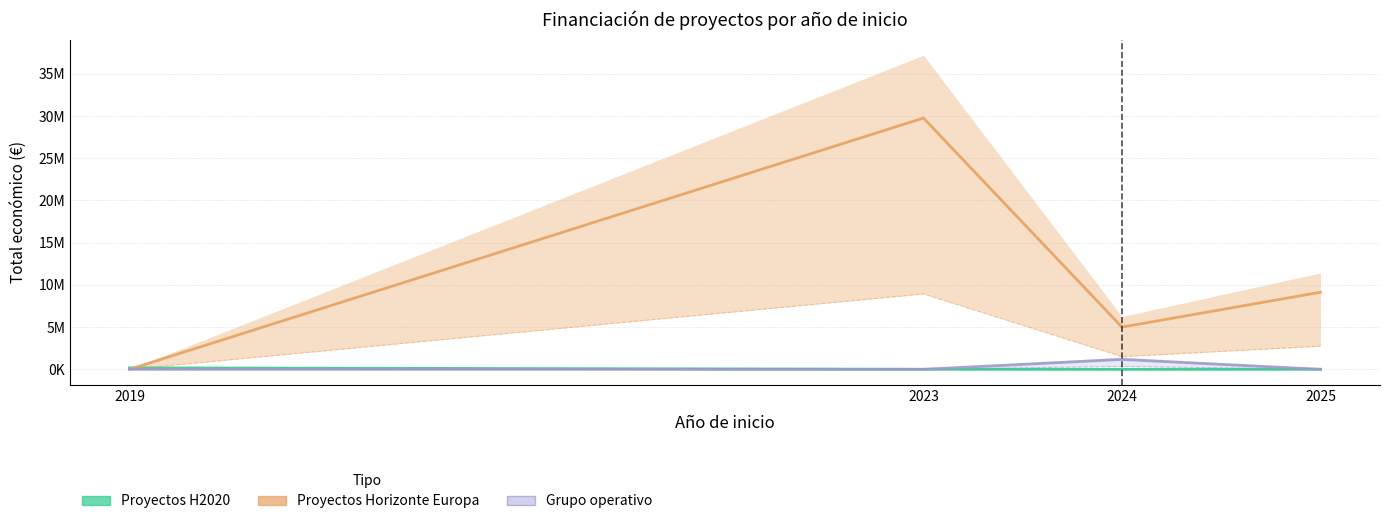

Reading left to right, extract all data points from this chart.

Proyectos H2020: 170121	0	0	0
Proyectos Horizonte Europa: 0	29759362	4997527	9128049
Grupo operativo: 0	0	1171099	0